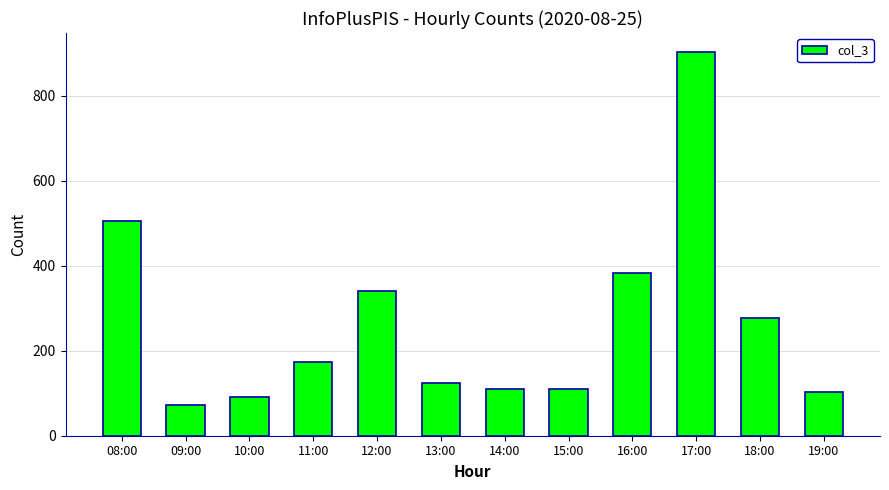

What is the minimum value shown in the chart?

72